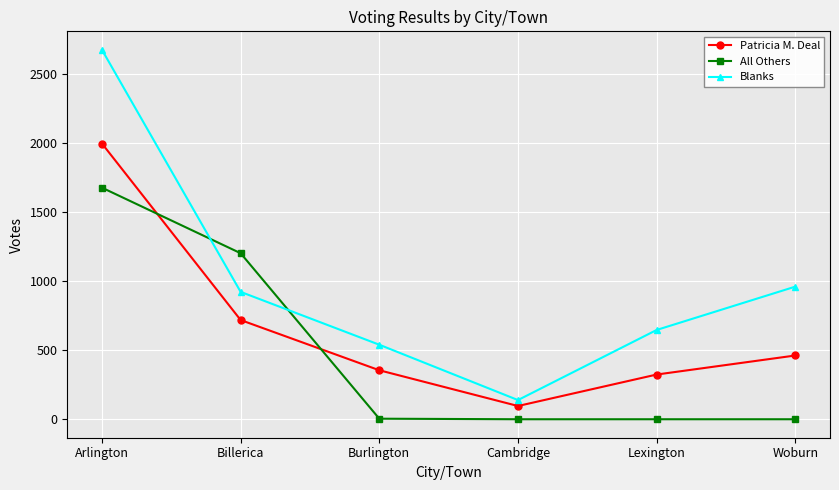

Is it true that Blanks equals 2677 at Arlington?

True